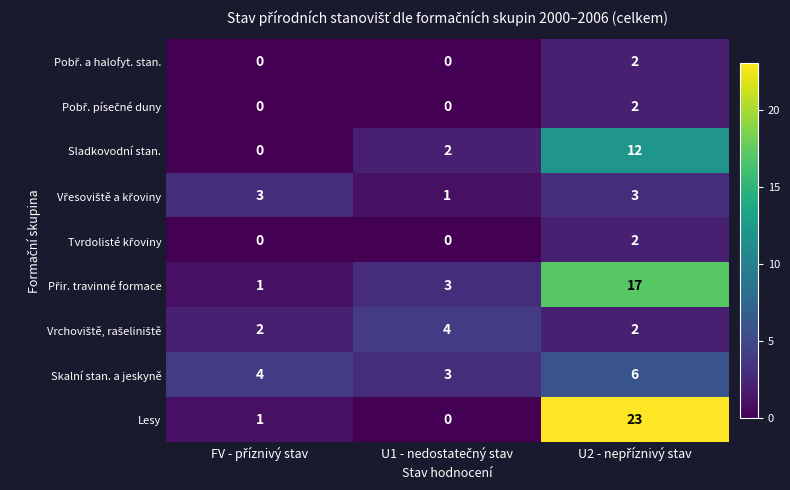

At how many categories does at least one series exceed 18?

1